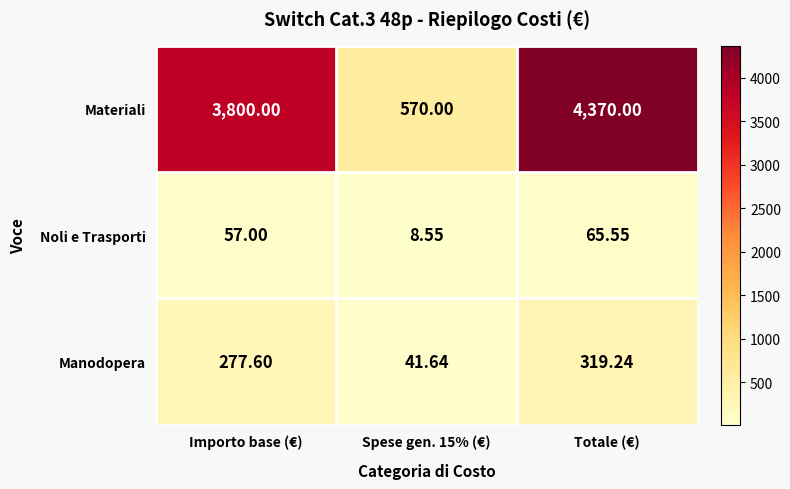

List the series in order of their peak value, lowest first.

Noli e Trasporti, Manodopera, Materiali